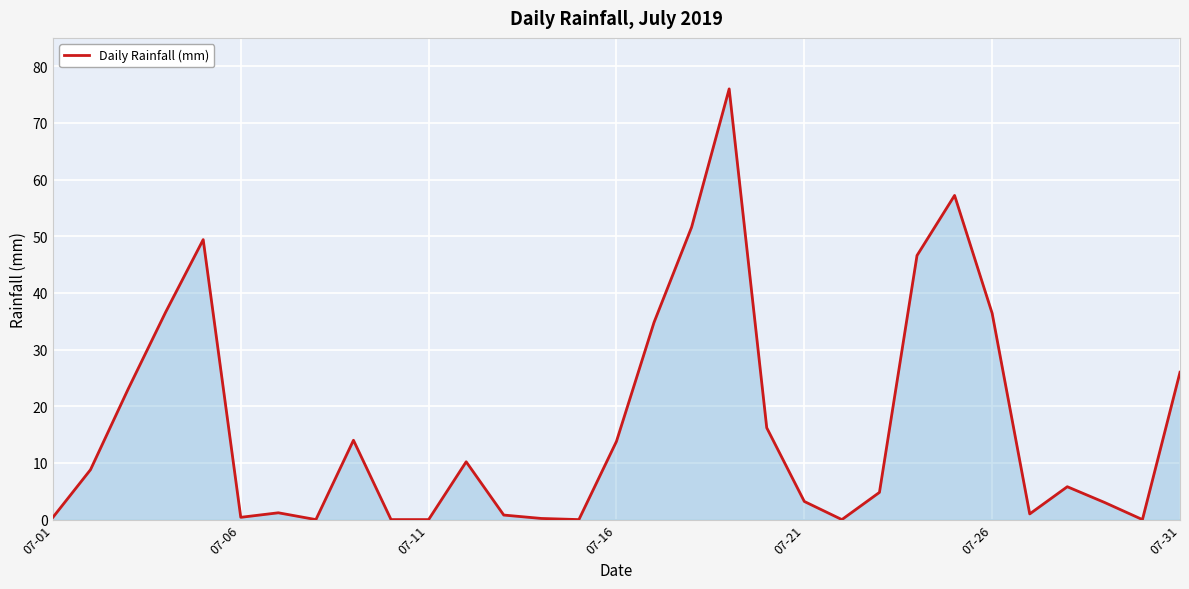

What is the greatest value displayed?

76.0